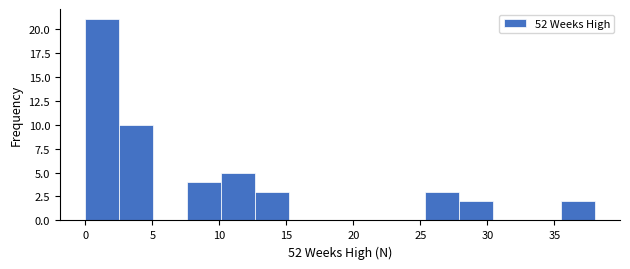

Reading left to right, list every bar in this chart as the range it spans on the x-axis followed by its height. Neither the bar edges nor the heights are printed on the chart, so give them approximately, as read against the axes.

0.0 to 2.5: 21
2.5 to 5.0: 10
5.0 to 7.5: 0
7.5 to 10.0: 4
10.0 to 12.5: 5
12.5 to 15.0: 3
15.0 to 17.5: 0
17.5 to 20.5: 0
20.5 to 23.0: 0
23.0 to 25.5: 0
25.5 to 28.0: 3
28.0 to 30.5: 2
30.5 to 33.0: 0
33.0 to 35.5: 0
35.5 to 38.0: 2